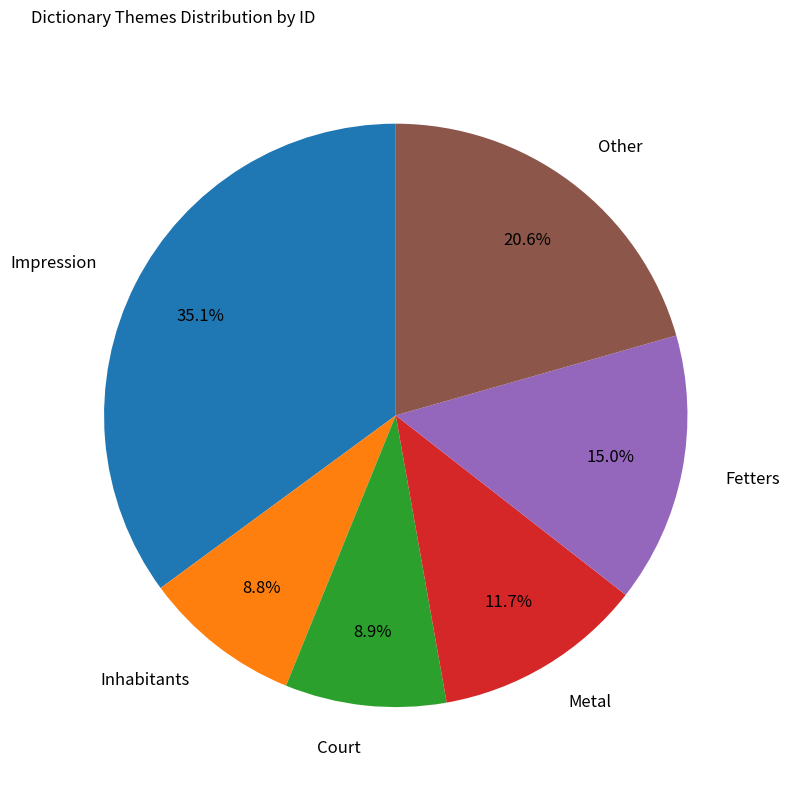

Is there a majority slice in this chart?

No